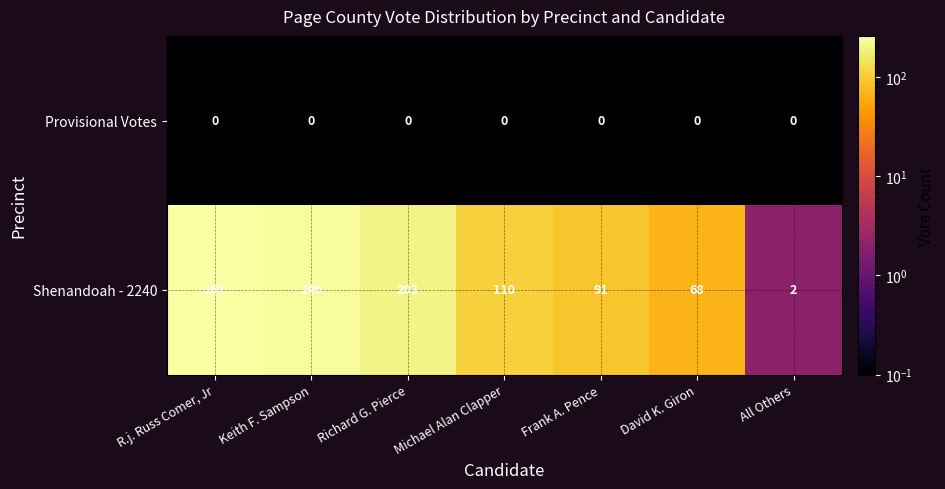

What is the difference between the Shenandoah - 2240 values at Keith F. Sampson and All Others?

238